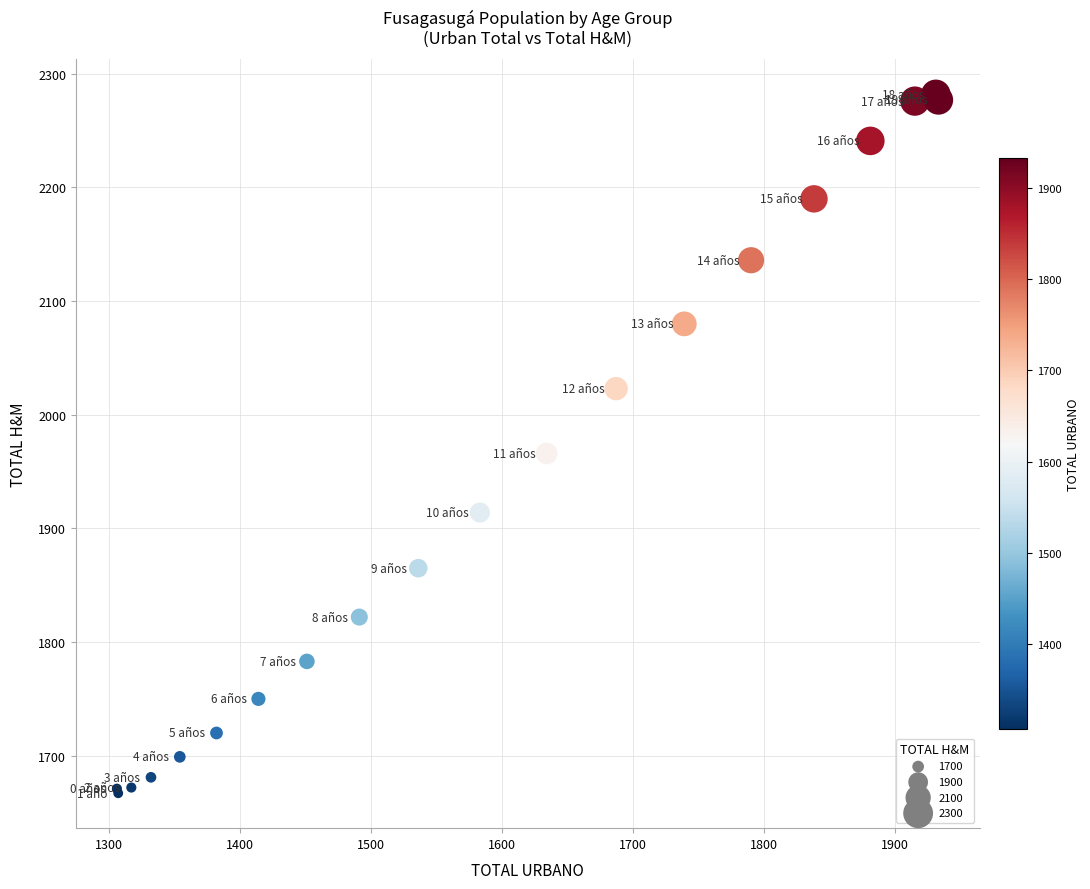

What Y value in the scatter plot is closest to 1974?

1966